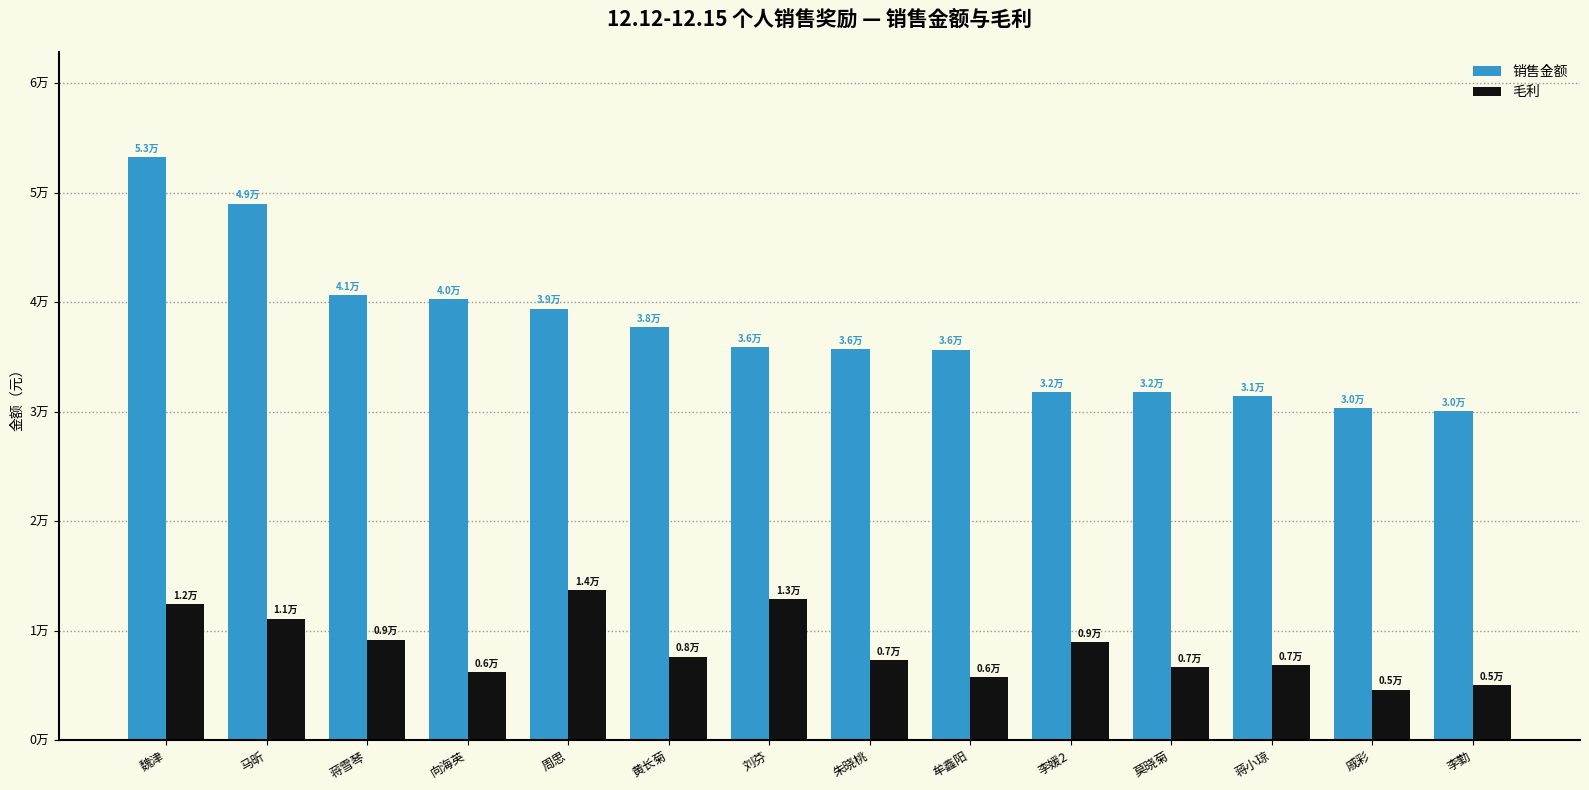

Are the bars grouped side by side (vs. stacked)?

Yes